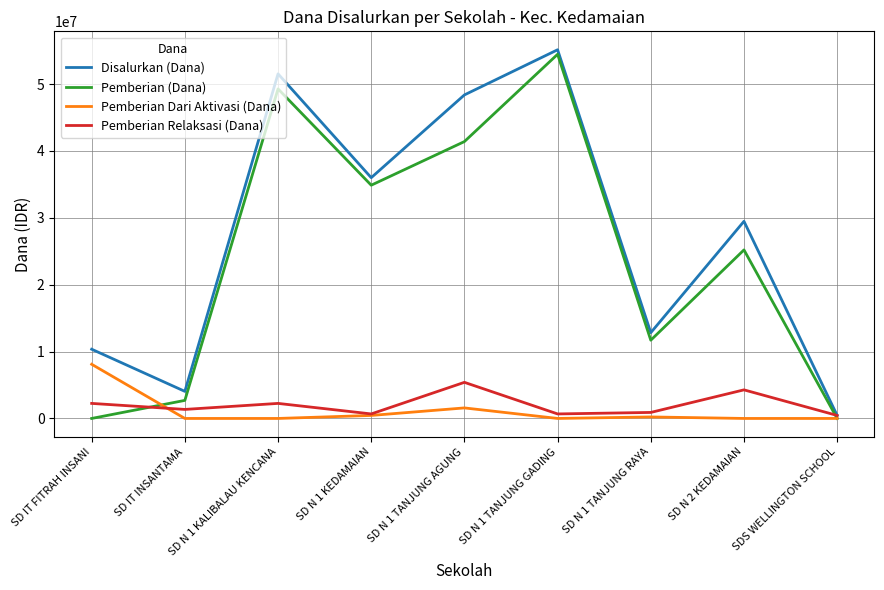

What position from the right is SD N 1 TANJUNG GADING?

4